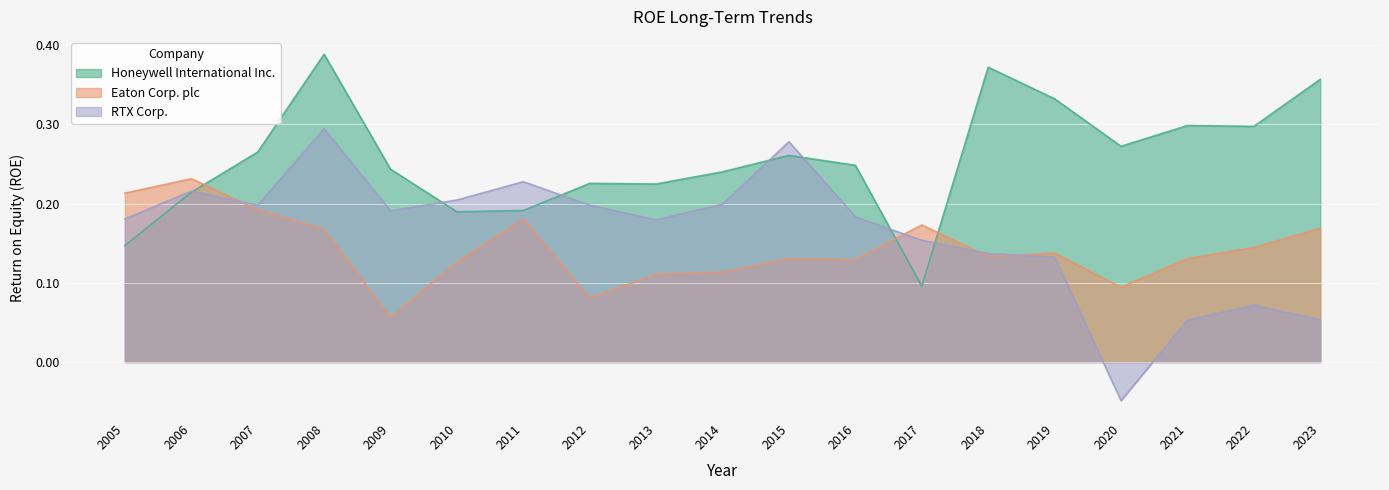

True or false: Eaton Corp. plc has more than 1 interior local peaks.

True